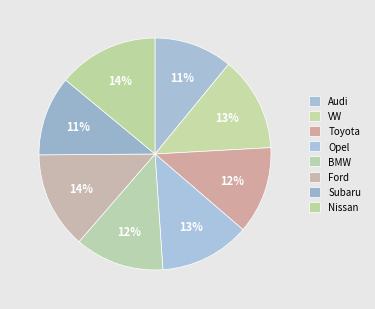

Which category has the smallest portion of the pie?

Audi